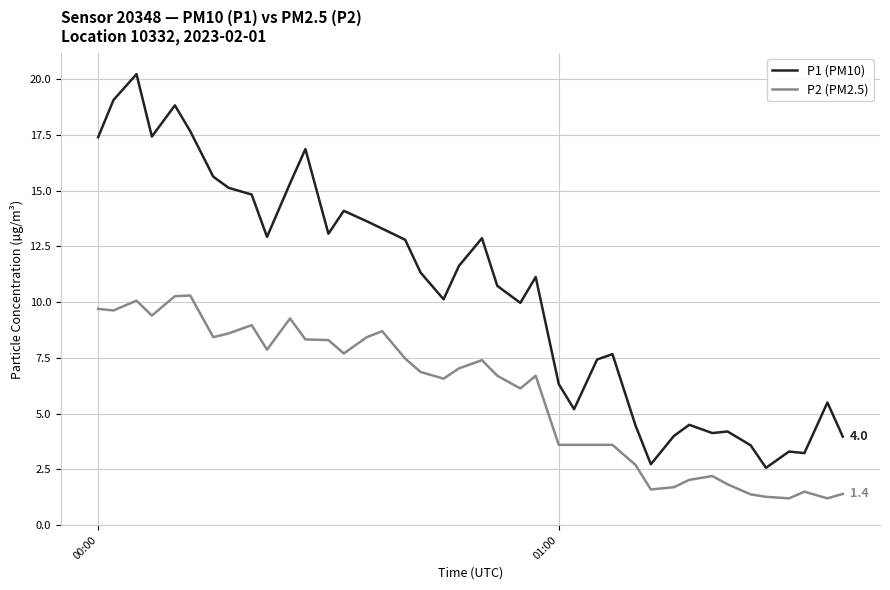

Which series has the largest total across all categories?

P1 (PM10)